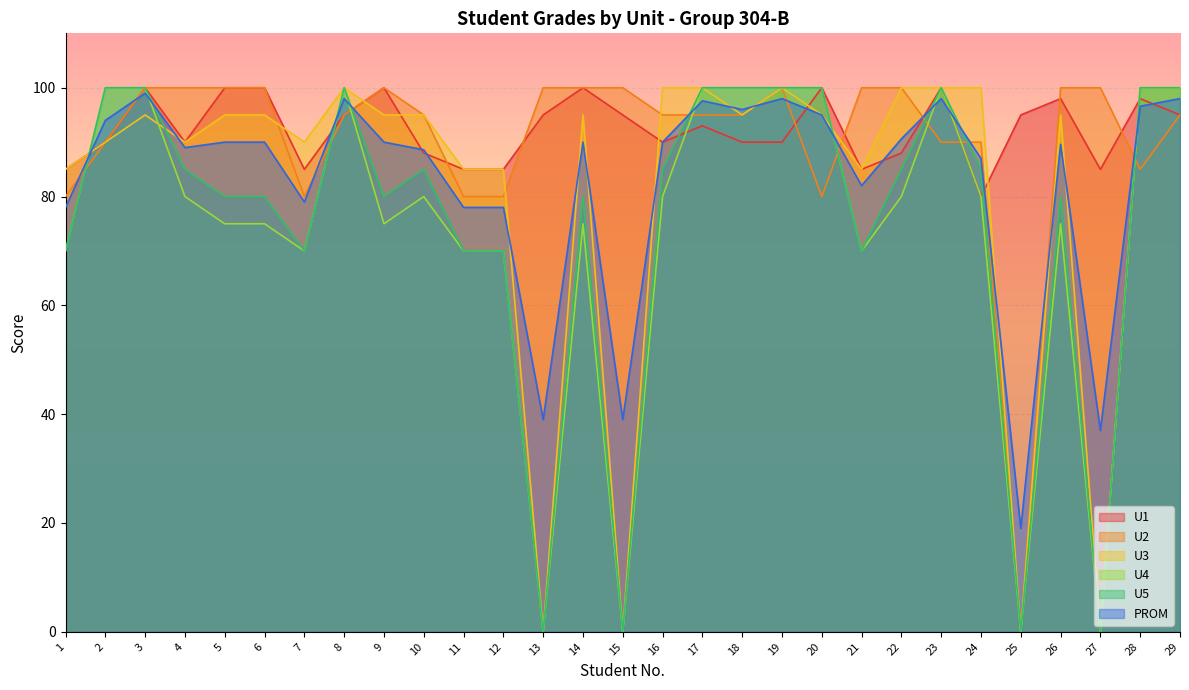

Where is U4 nearest to the value 50?

1